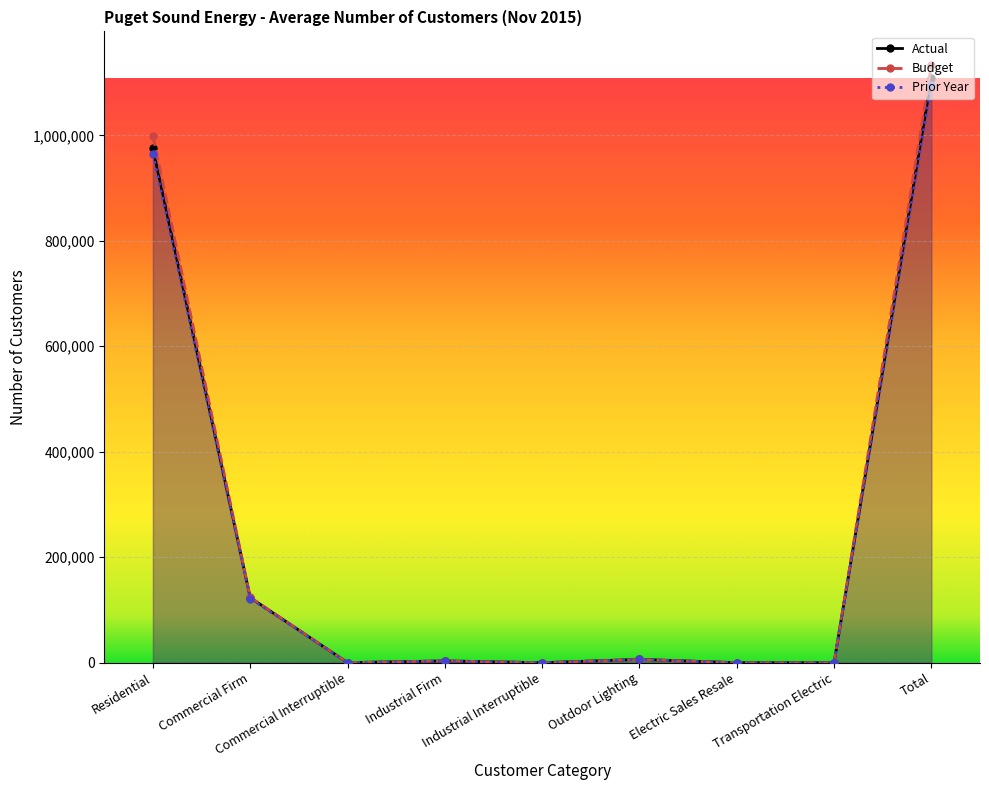

Rank the categories by Budget value from highest to lowest.

Total, Residential, Commercial Firm, Outdoor Lighting, Industrial Firm, Commercial Interruptible, Transportation Electric, Electric Sales Resale, Industrial Interruptible